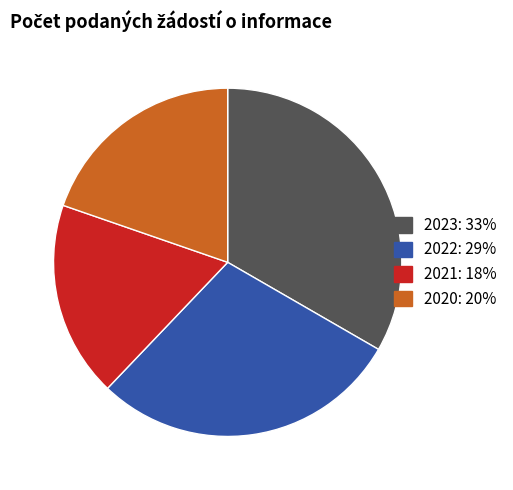

The 2021 slice represents 6% of the pie. True or false?

False